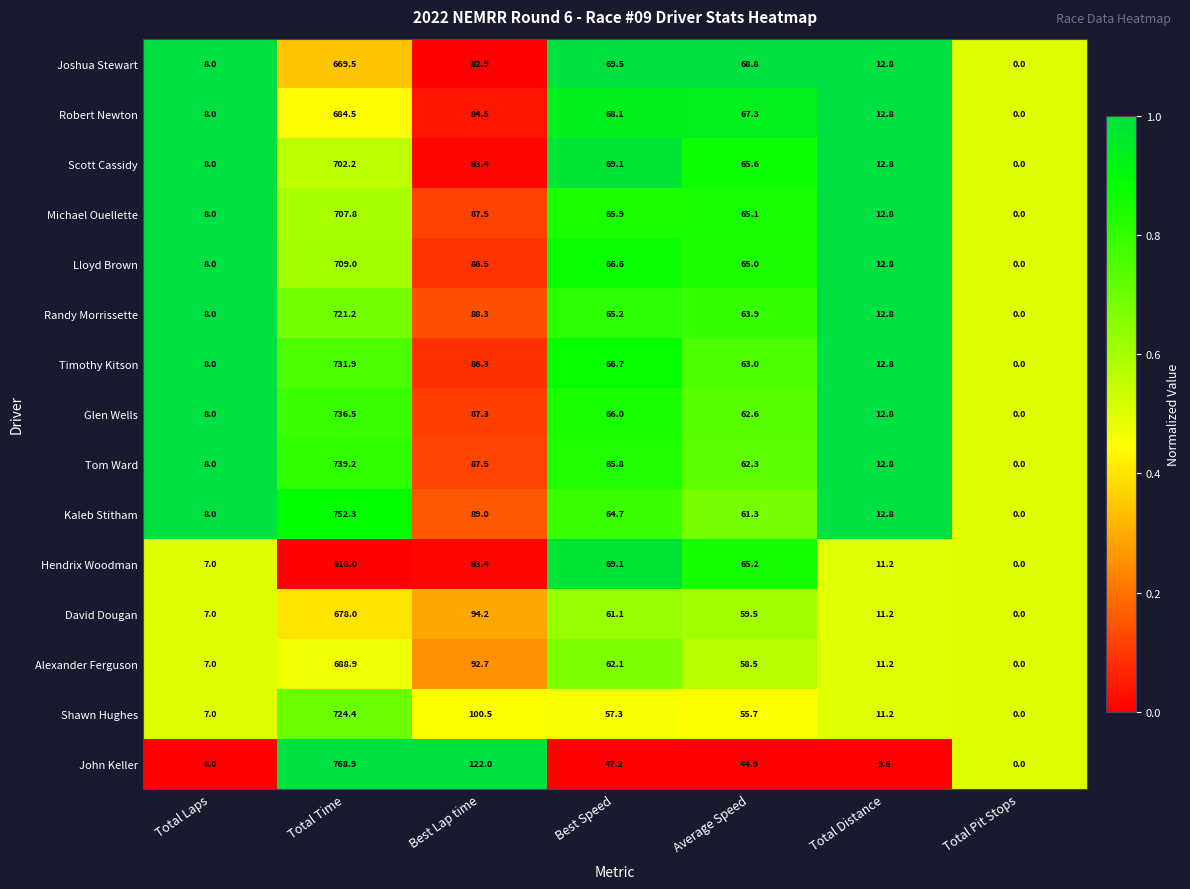

Rank the categories by Lloyd Brown value from highest to lowest.

Total Time, Best Lap time, Best Speed, Average Speed, Total Distance, Total Laps, Total Pit Stops